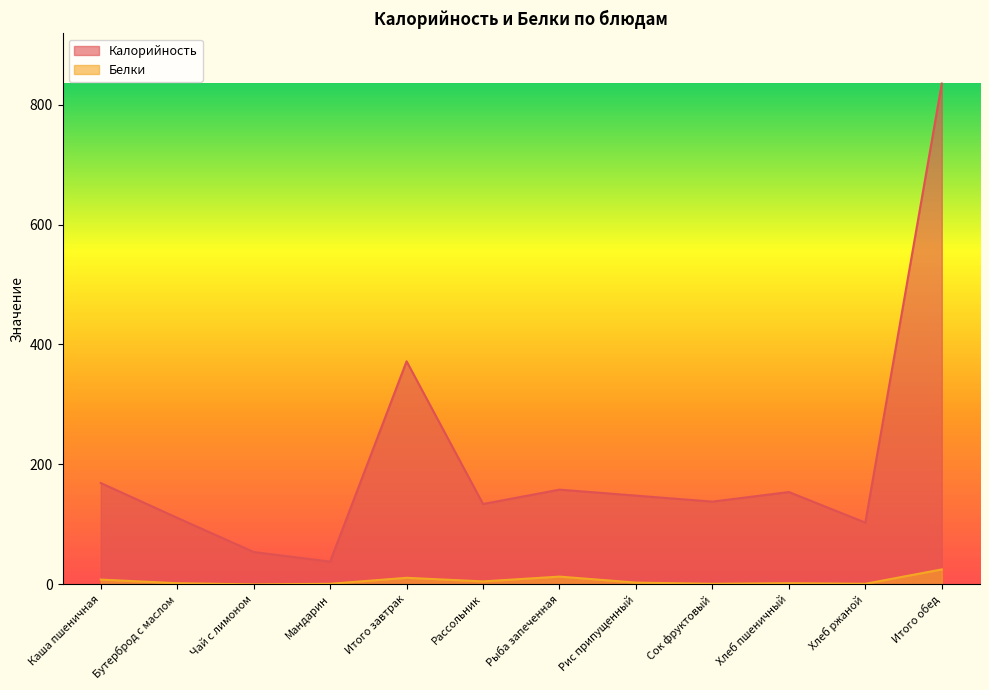

Is the value of Белки at Бутерброд с маслом greater than the value of Калорийность at Чай с лимоном?

No